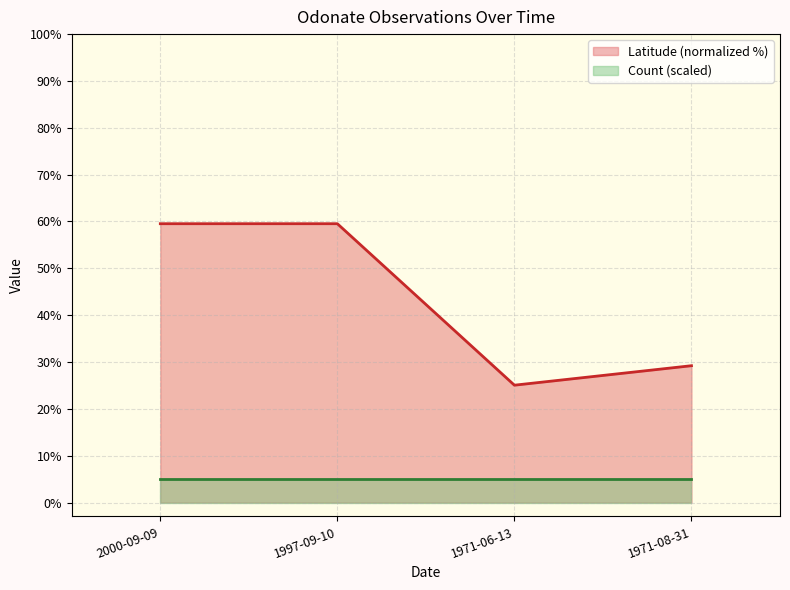

Does the chart display data point markers on the line(s)?

No